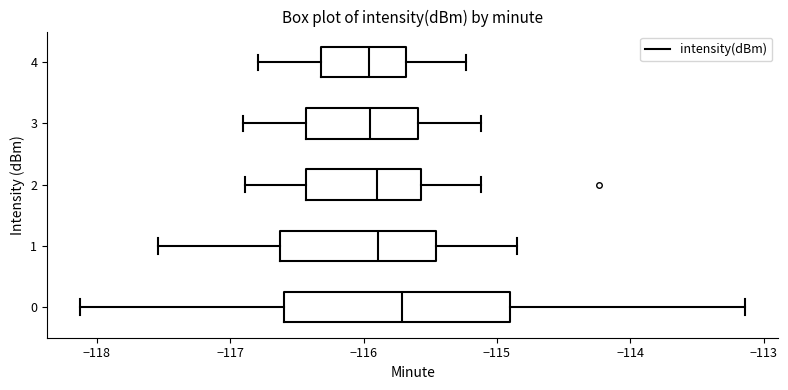

Comparing the boxes themselves (not the whiskers), which one is the widest?

0